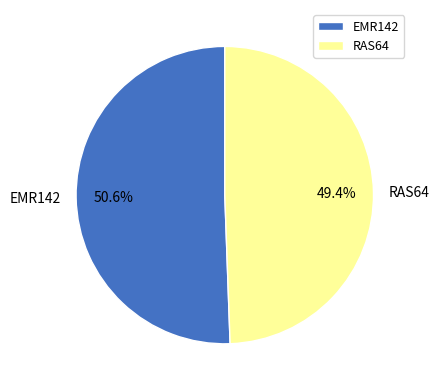

Is the sum of RAS64 and EMR142 greater than half?

Yes